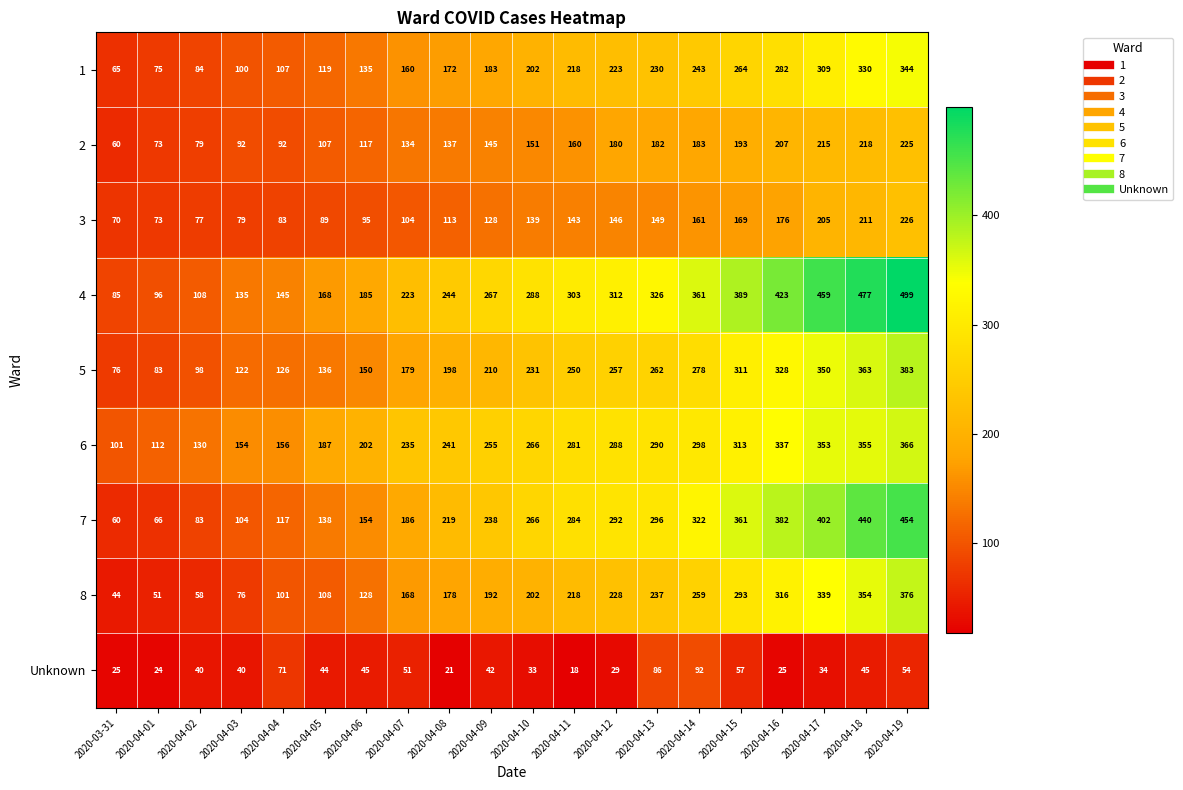

Rank the series at 2020-04-13 from highest to lowest value.

4, 7, 6, 5, 8, 1, 2, 3, Unknown